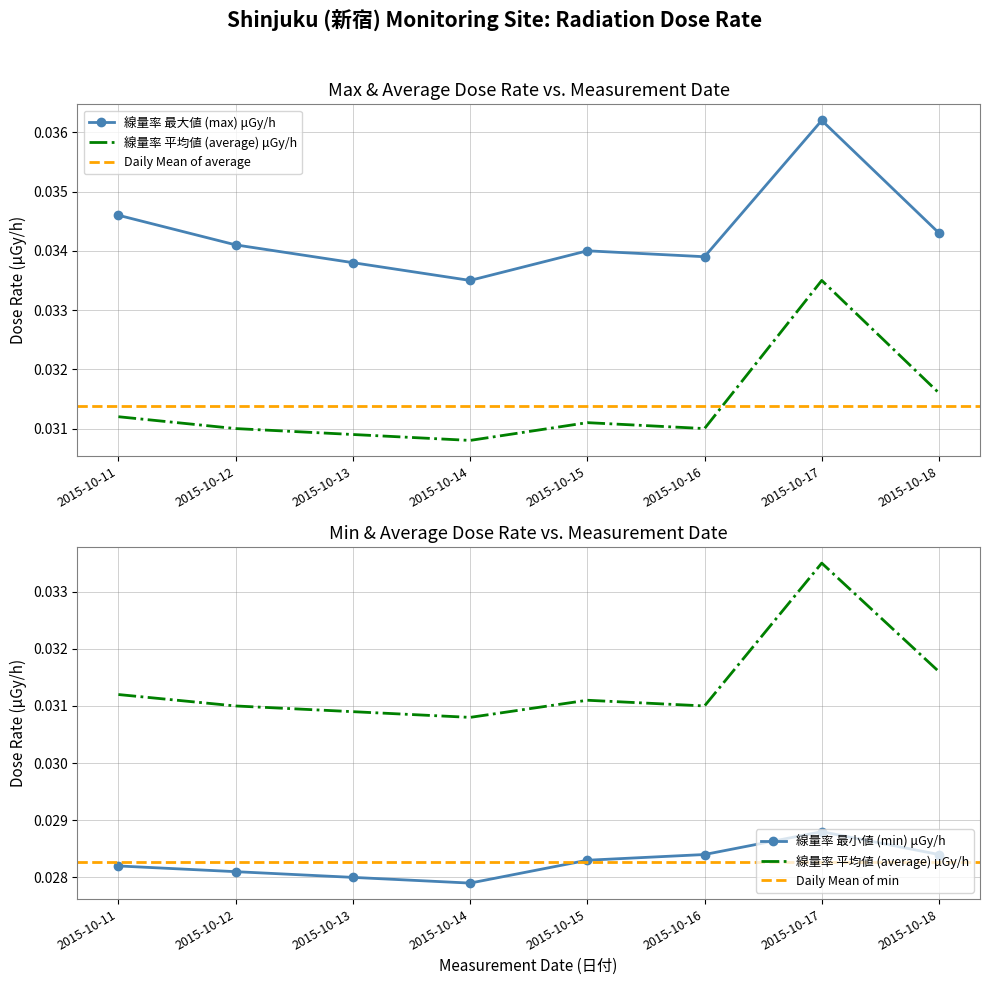

Rank the series at 2015-10-16 from lowest to highest value.

min, average, max